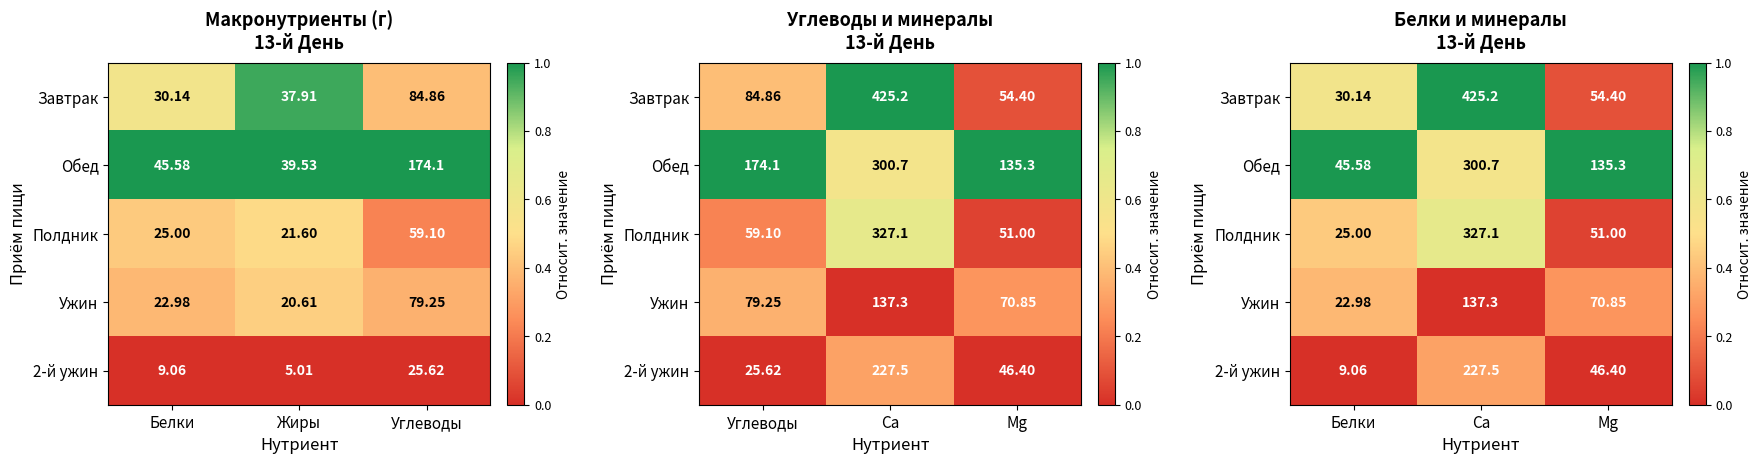

Is it true that Ужин equals 0.2 at Белки?

False